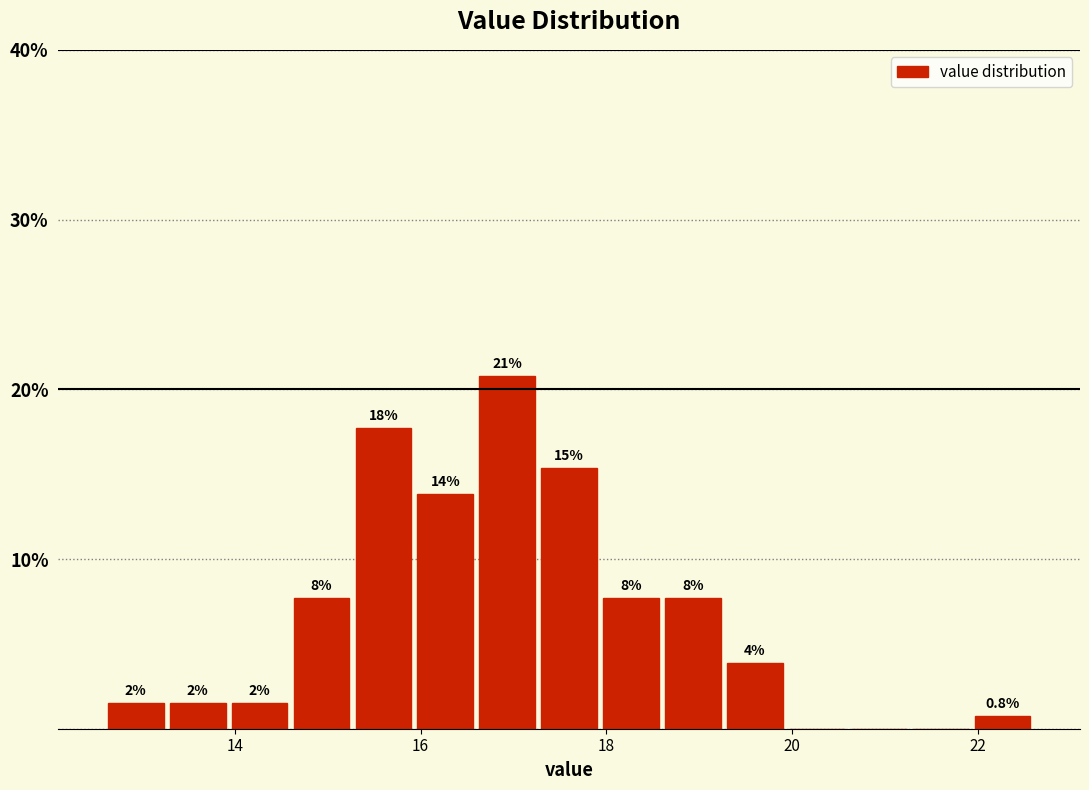

Around what value on the x-axis is the tallest bar? Give the approximate position of its centre, as read against the axis.

17.0